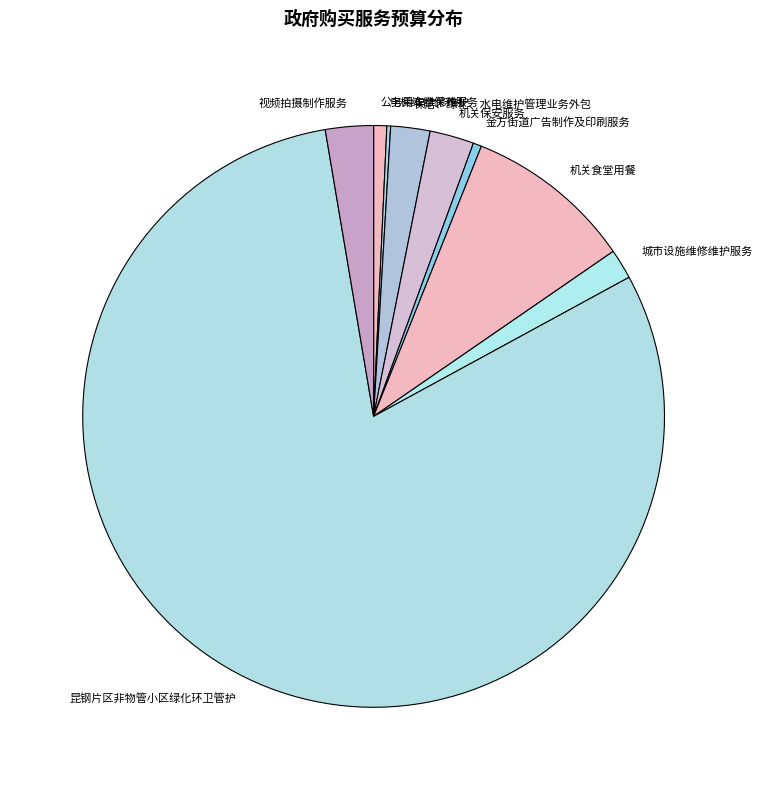

Is there a majority slice in this chart?

Yes